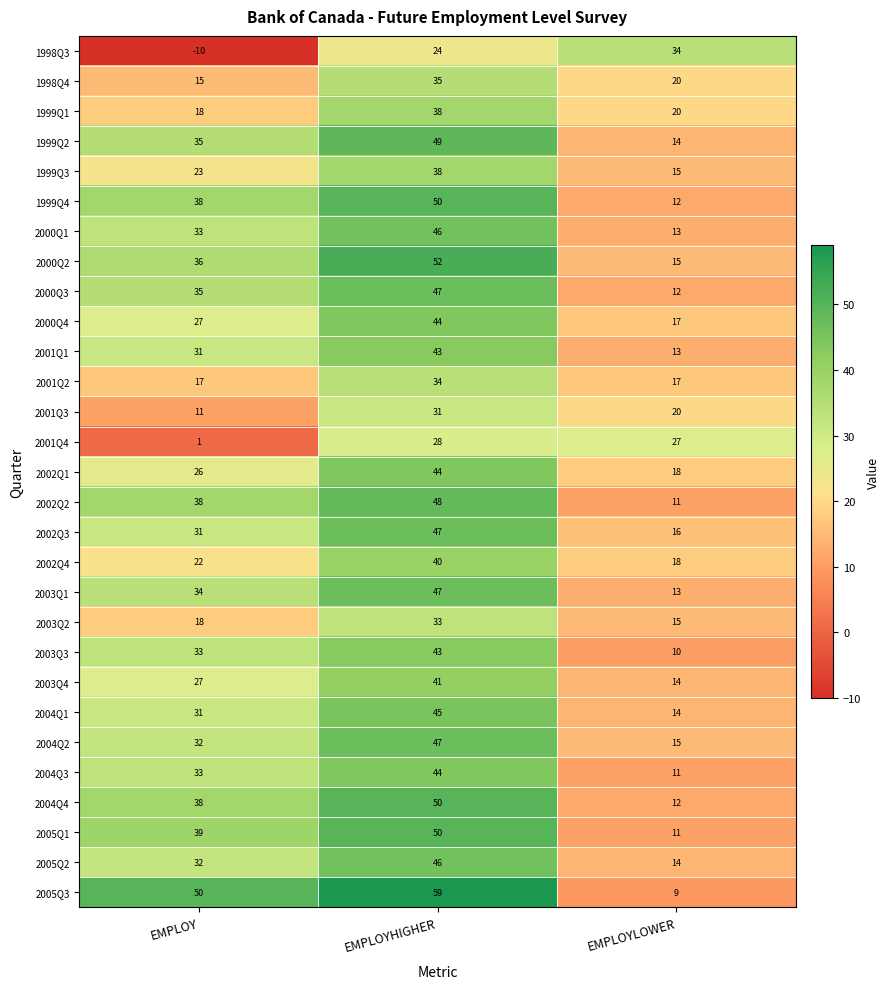

At which label is 1999Q4 closest to 31?

EMPLOY